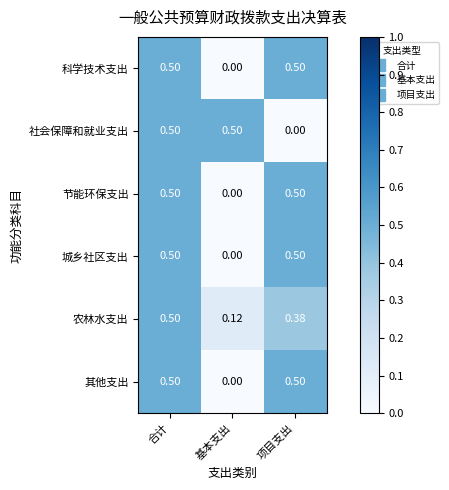

Rank the categories by 农林水支出 value from highest to lowest.

合计, 项目支出, 基本支出